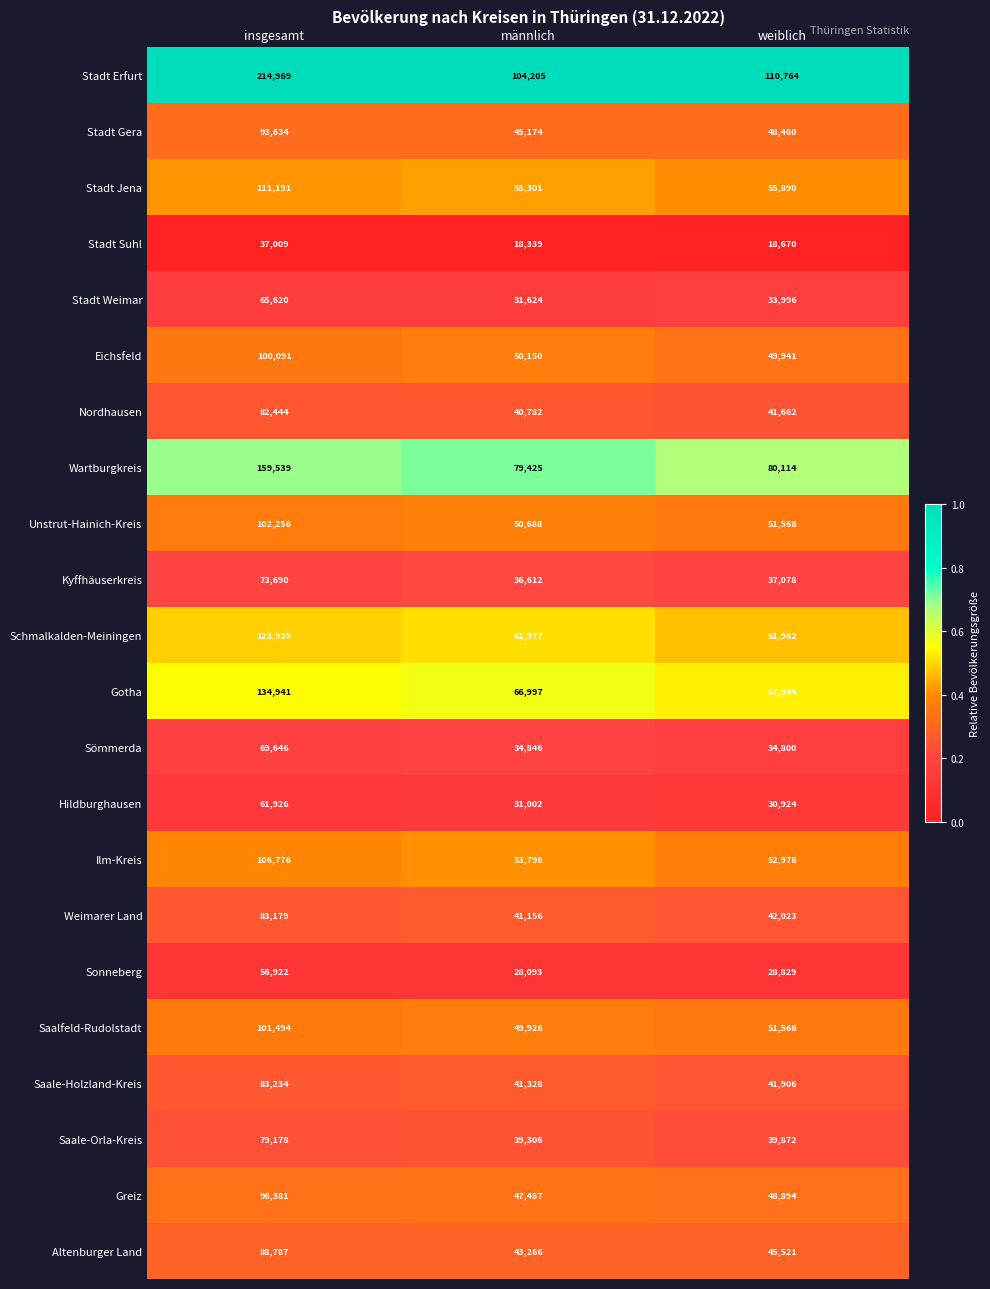

True or false: Saale-Holzland-Kreis has a value of 41906 at weiblich.

True